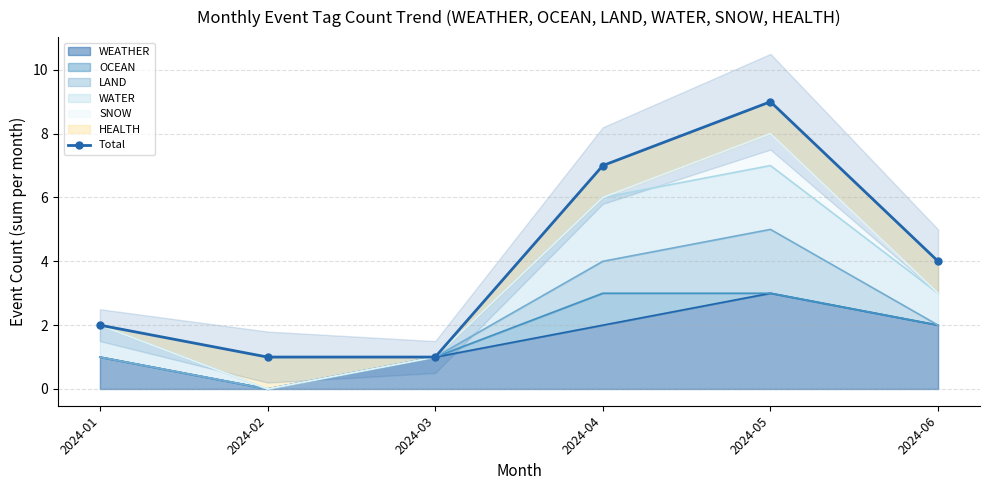

List the labels in order of value, smallest first.

2024-02, 2024-03, 2024-01, 2024-06, 2024-04, 2024-05